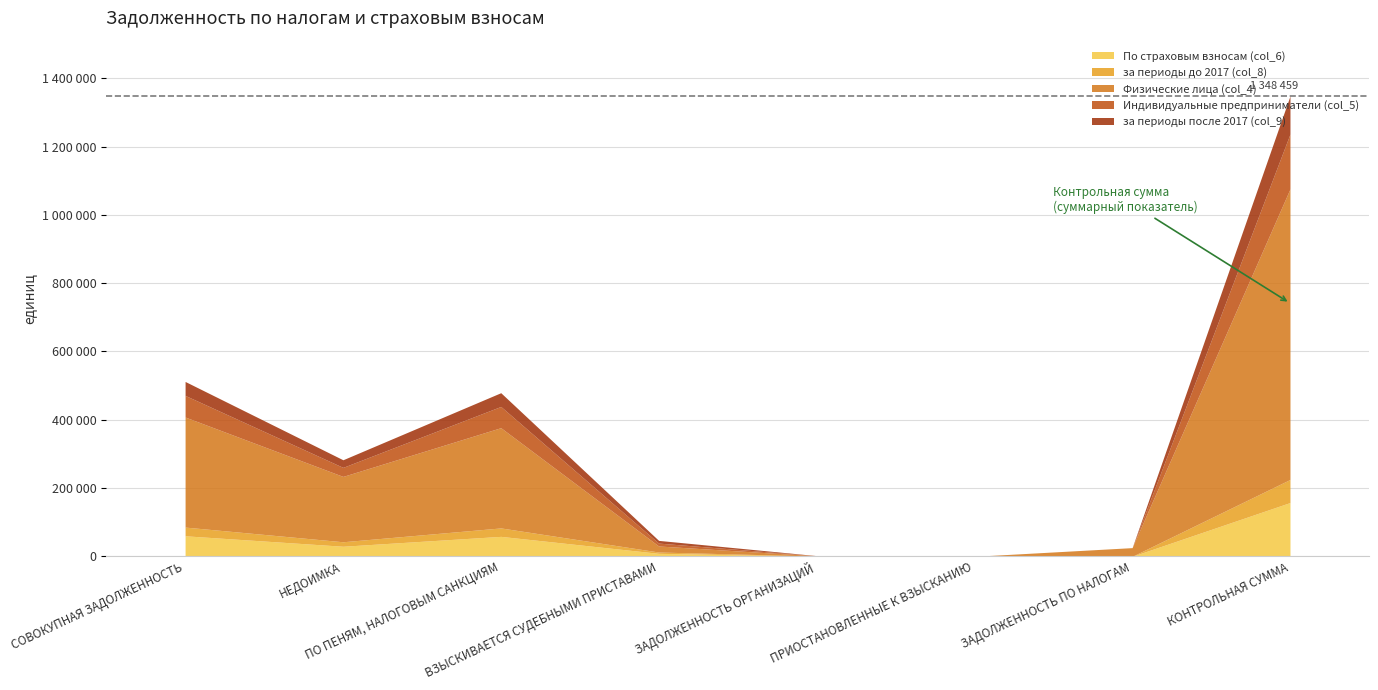

The value of Индивидуальные предприниматели (col_5) at ВЗЫСКИВАЕТСЯ СУДЕБНЫМИ ПРИСТАВАМИ is 8462. True or false?

True